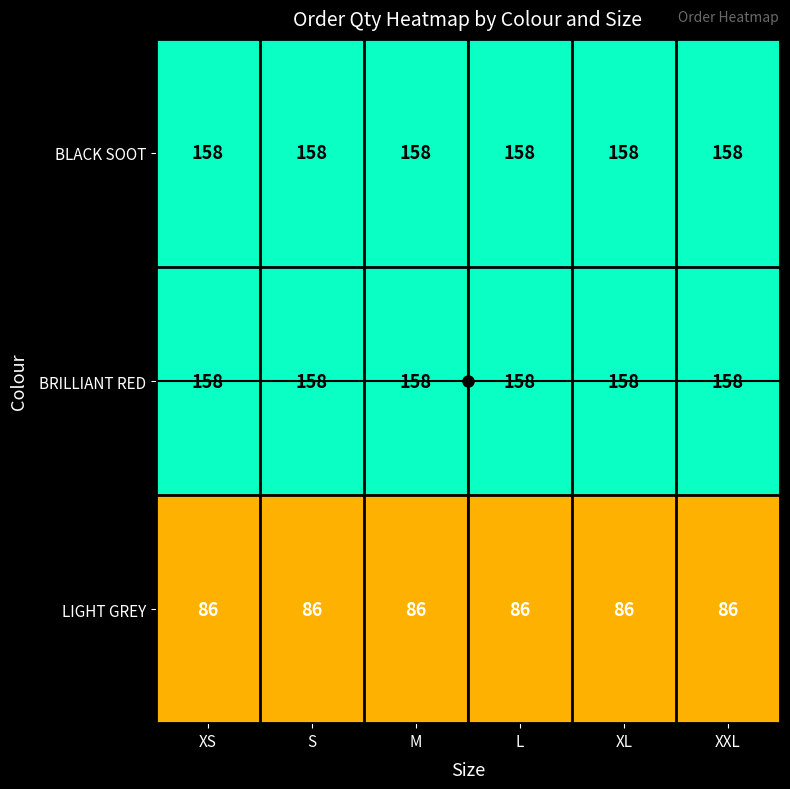

What is the average value of the BLACK SOOT series?

158